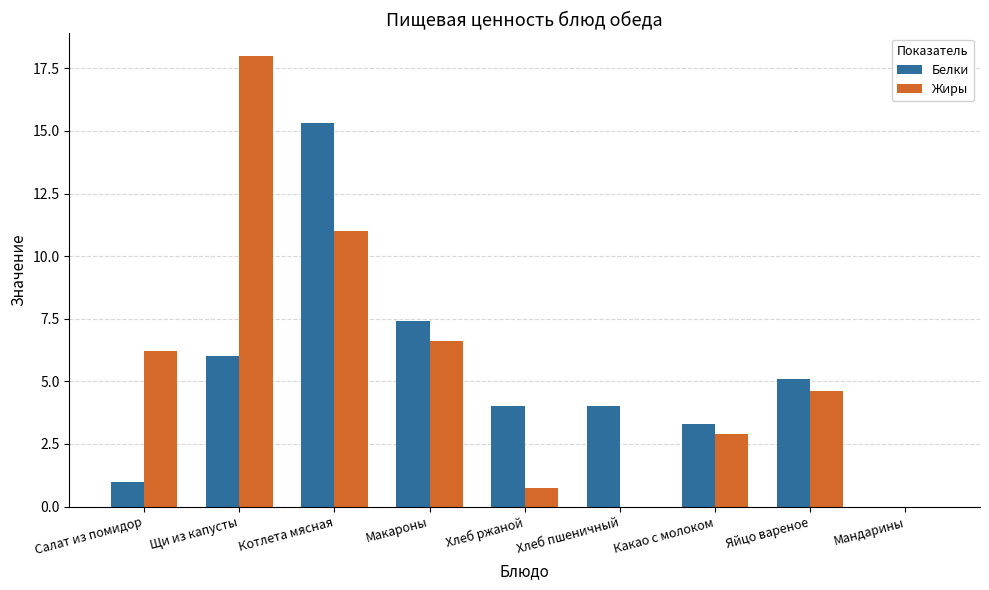

Which label corresponds to the largest value in the chart?

Щи из капусты